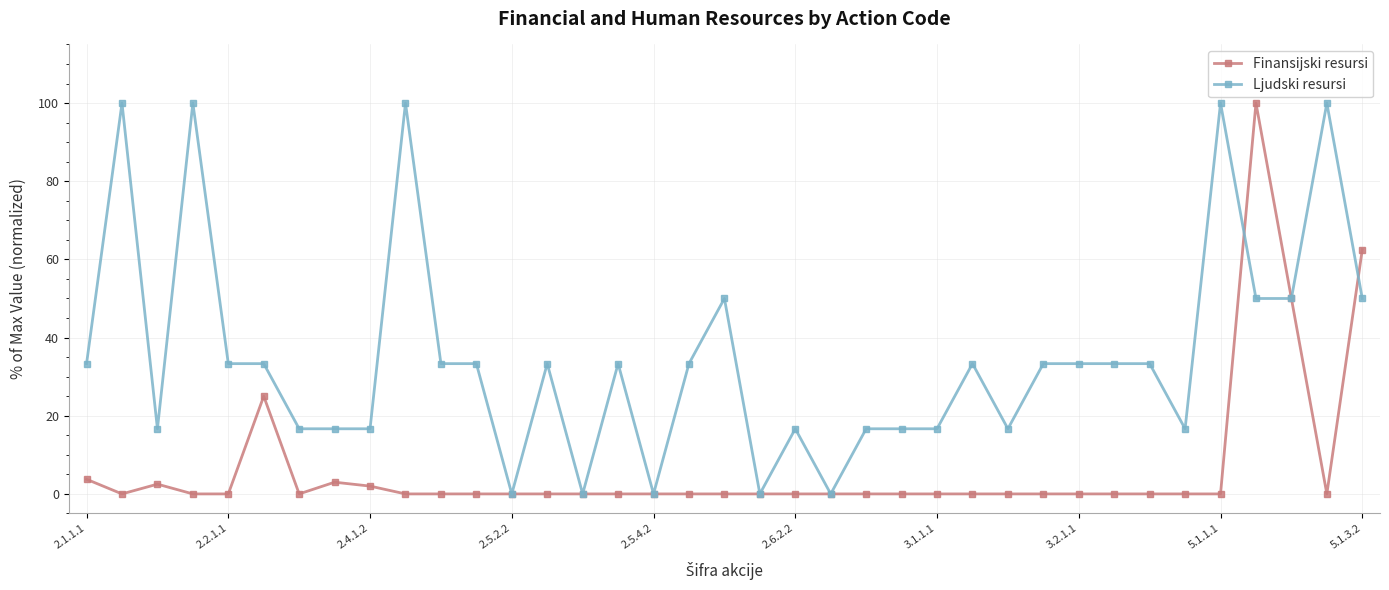

List the series in order of their overall mean, lowest first.

Finansijski resursi, Ljudski resursi